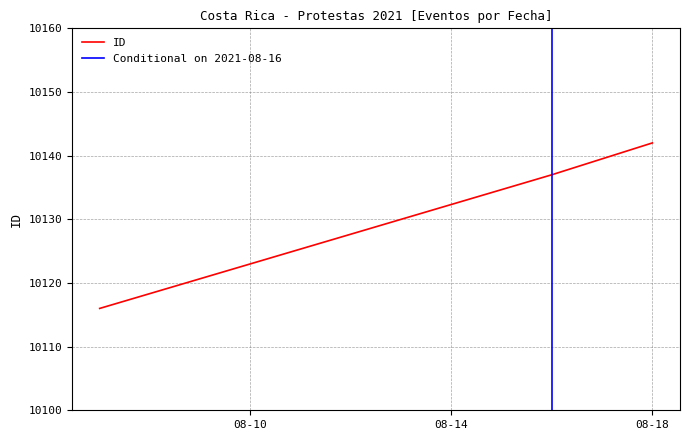

True or false: the data shows 6701 at 2021-08-07.

False